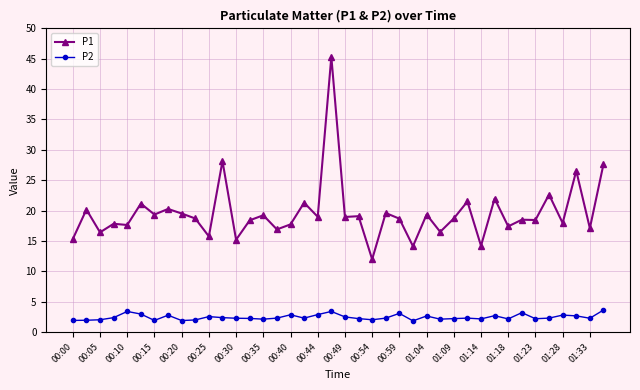

What is the maximum value for P1?

45.3